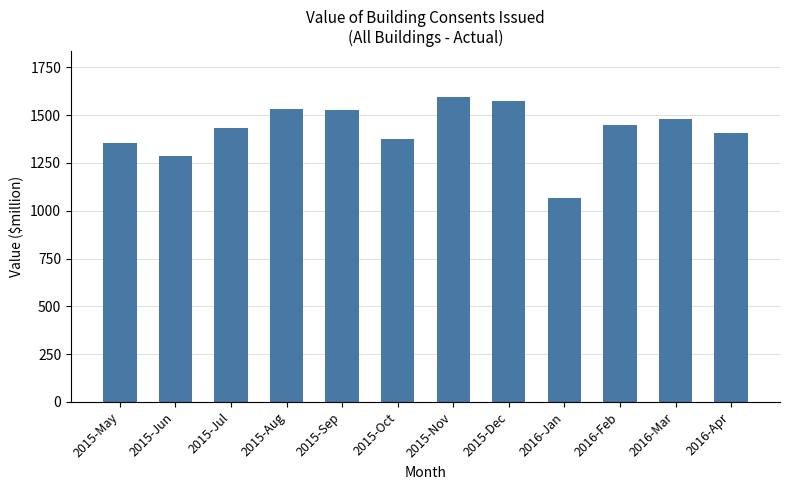

Is it true that the value at 2015-Jun is 682?

False